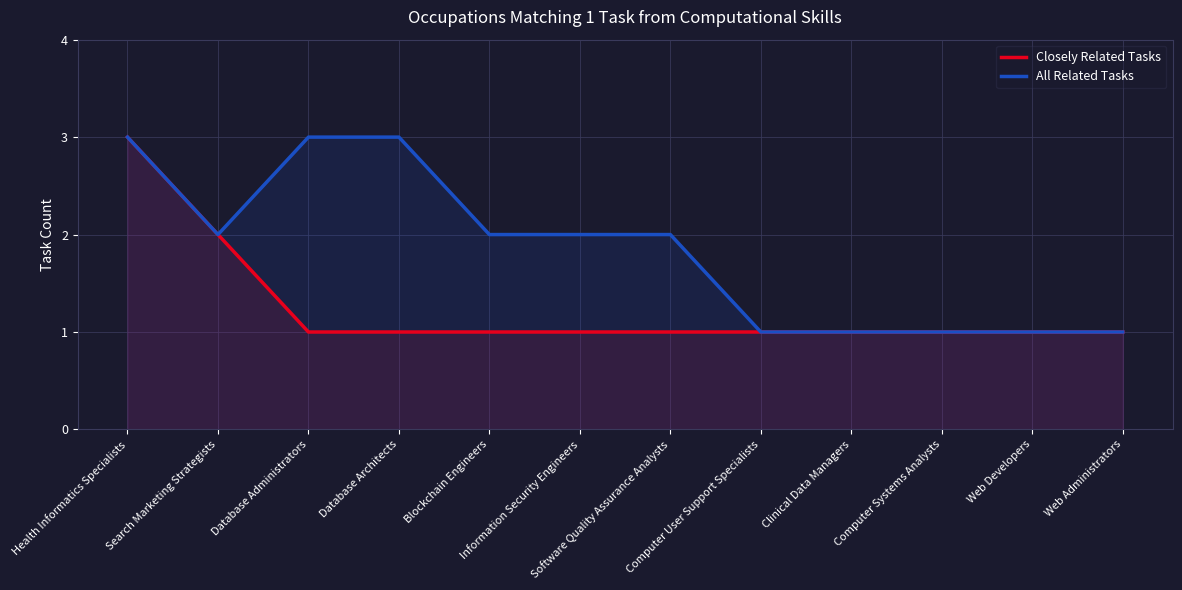

What is the minimum value for All Related Tasks?

1